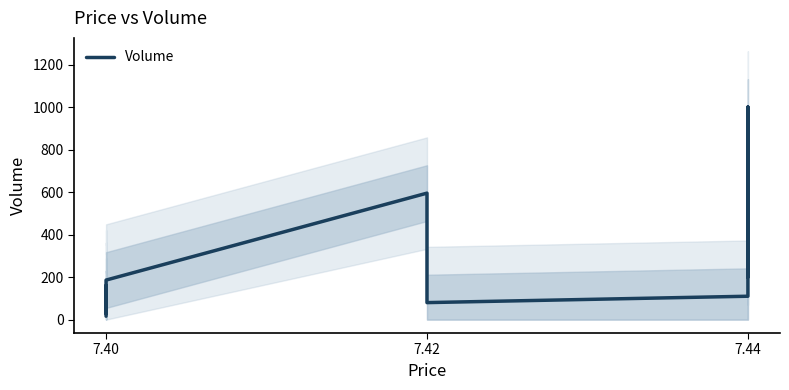

What is the sum of all values?

2920